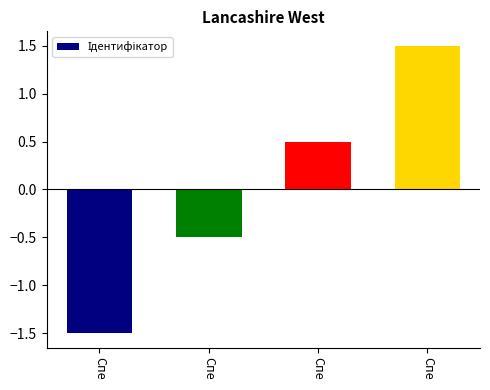

What is the value of the 2nd bar from the left?

-1.5